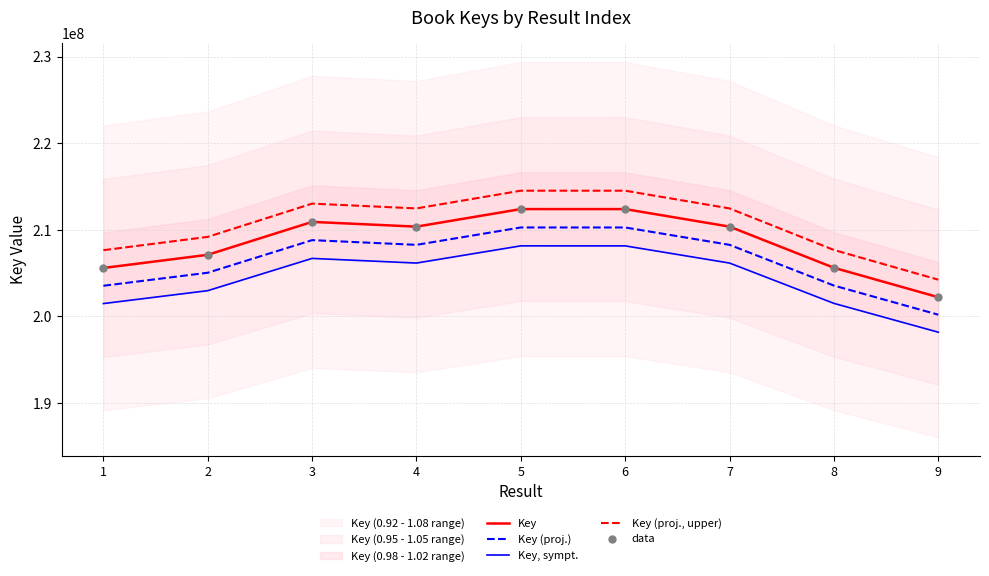

Which series has the largest total across all categories?

Key (proj., upper)